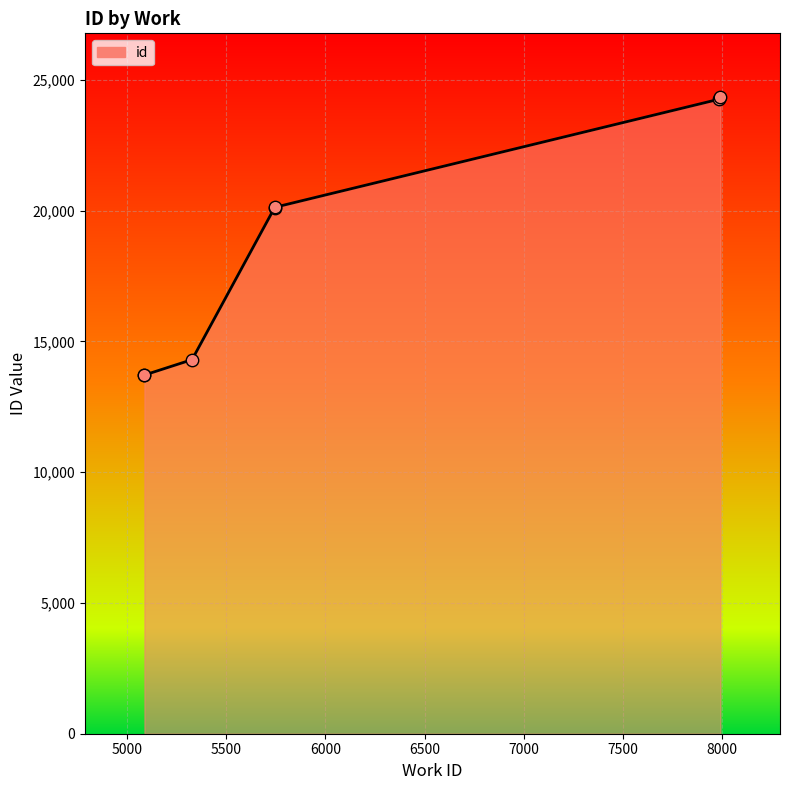

Approximately how many times larger is the value at 5000 compared to 7500?

0.6